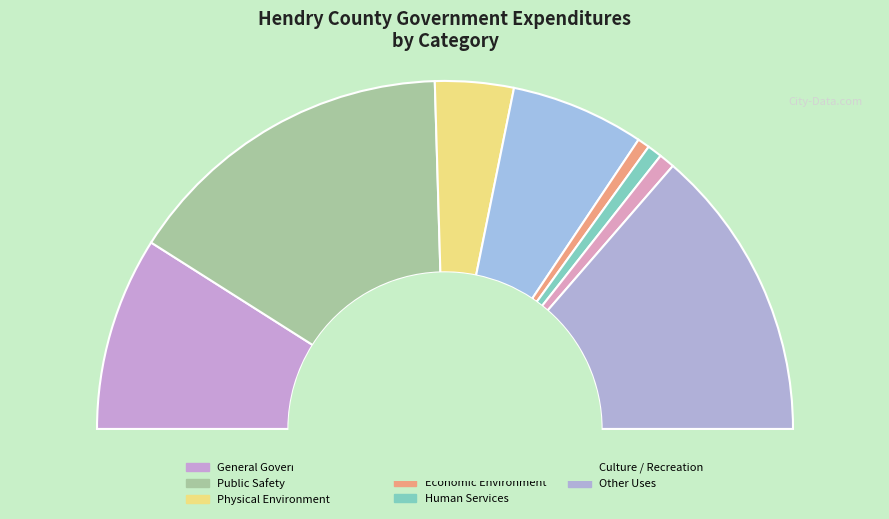

What percentage is the Public Safety slice, to the nearest percent?

31%